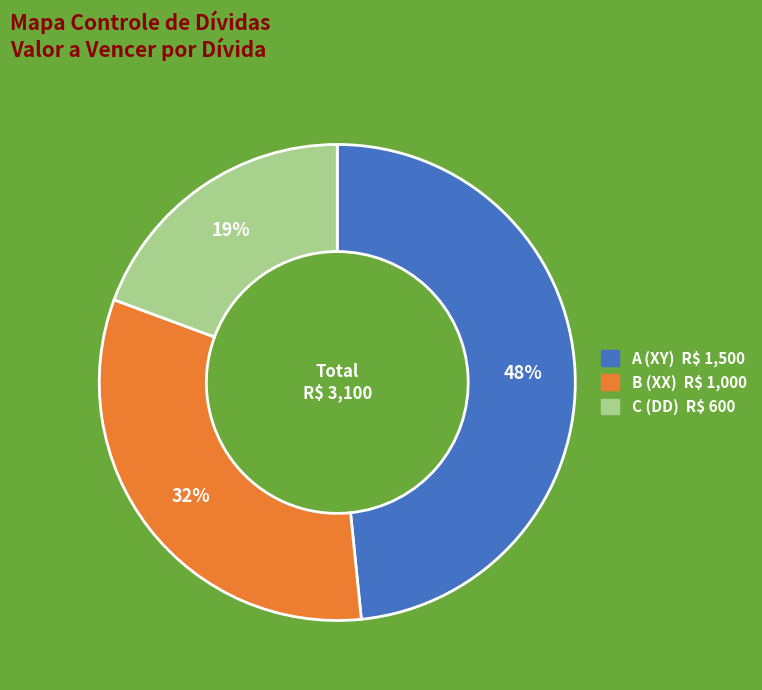

What is the ratio of the value at A (XY) to the value at B (XX)?

1.5